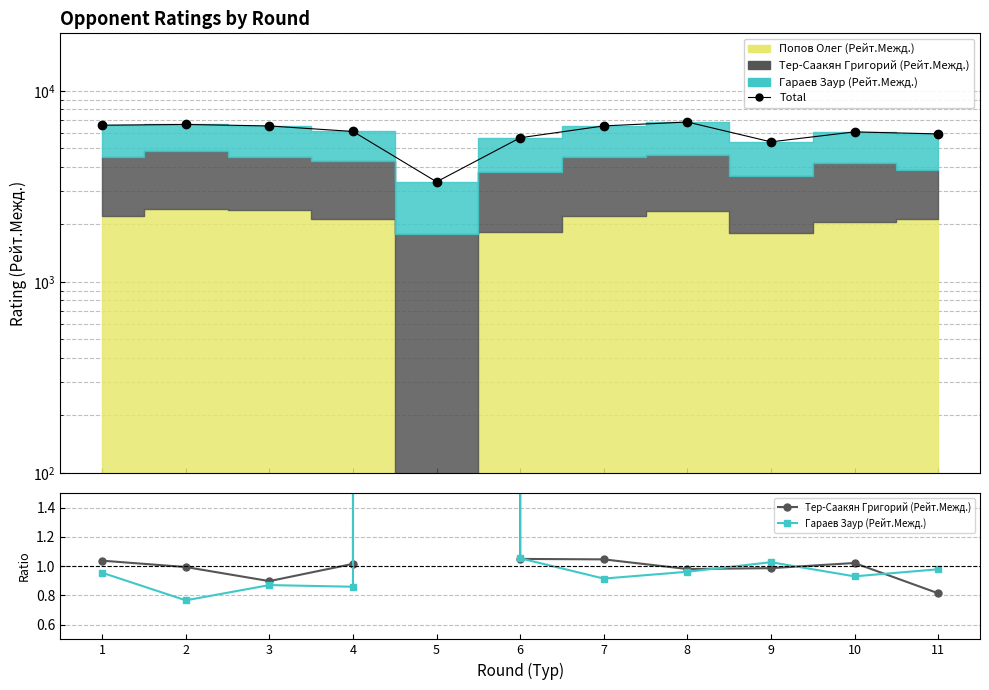

Reading left to right, extract all data points from this chart.

Total: 6606.0	6666.0	6547.0	6126.0	3338.0	5678.0	6550.0	6866.0	5405.0	6095.0	5947.0
Тер-Саакян Григорий (Рейт.Межд.): 1.0	1.0	0.9	1.0	1782.0	1.0	1.0	1.0	1.0	1.0	0.8
Гараев Заур (Рейт.Межд.): 1.0	0.8	0.9	0.9	1555.0	1.1	0.9	1.0	1.0	0.9	1.0